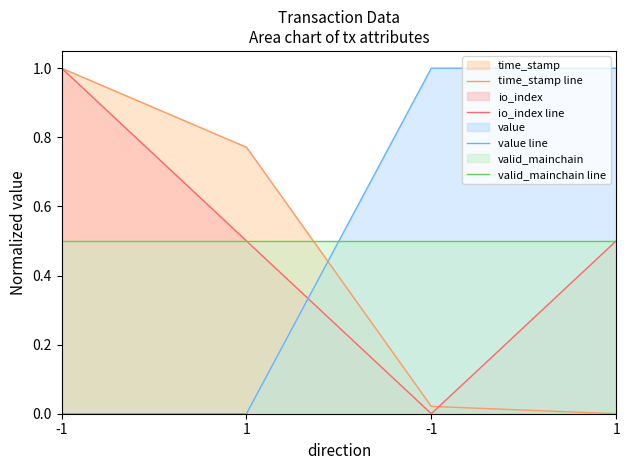

Is it true that value line equals 0.0 at 1?

True